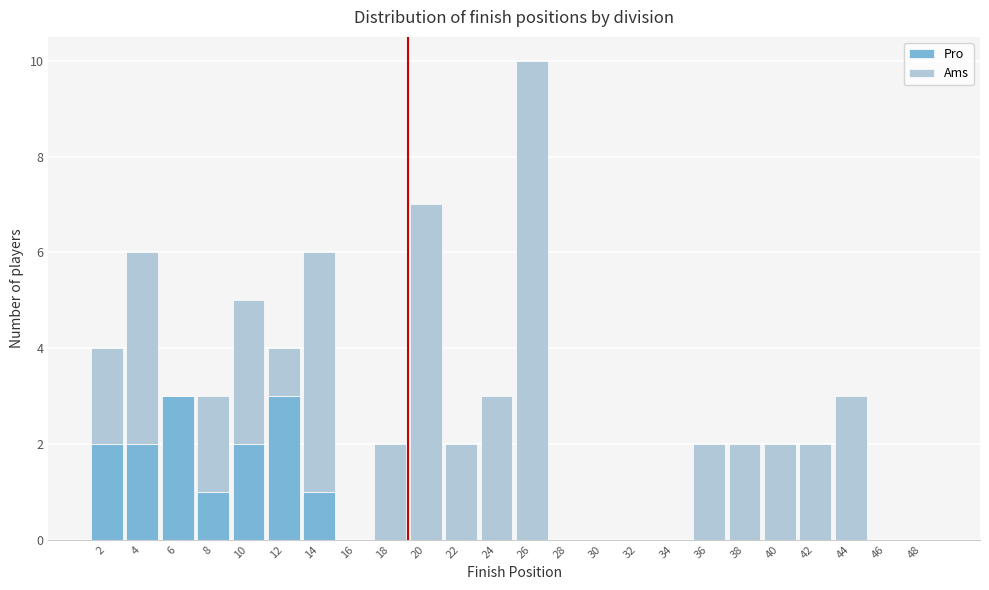

Reading left to right, transcribe this chart: for each stacked bar, give the range it covers on the x-axis and its total height. The values are not printed on the chart, so give them approximately, as read against the axis.

1 to 3: 4
3 to 5: 6
5 to 7: 3
7 to 9: 3
9 to 11: 5
11 to 13: 4
13 to 15: 6
15 to 17: 0
17 to 19: 2
19 to 21: 7
21 to 23: 2
23 to 25: 3
25 to 27: 10
27 to 29: 0
29 to 31: 0
31 to 33: 0
33 to 35: 0
35 to 37: 2
37 to 39: 2
39 to 41: 2
41 to 43: 2
43 to 45: 3
45 to 47: 0
47 to 49: 0